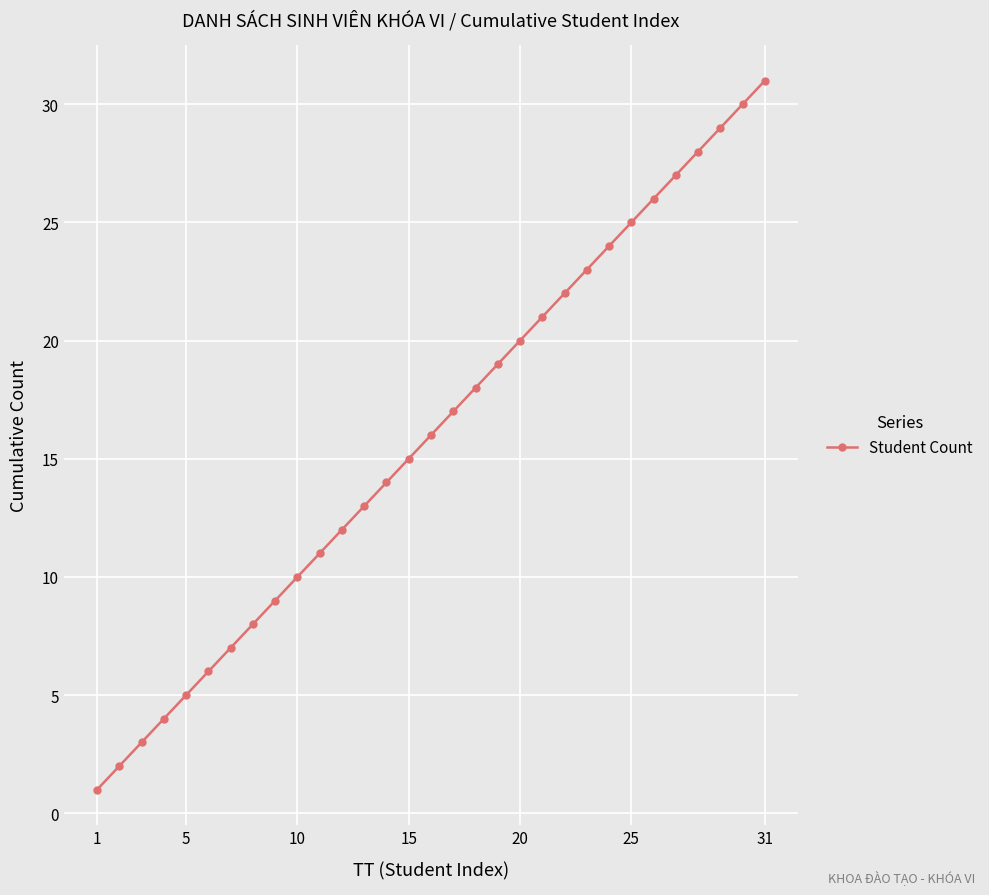

What is the difference between the maximum and minimum values?

30